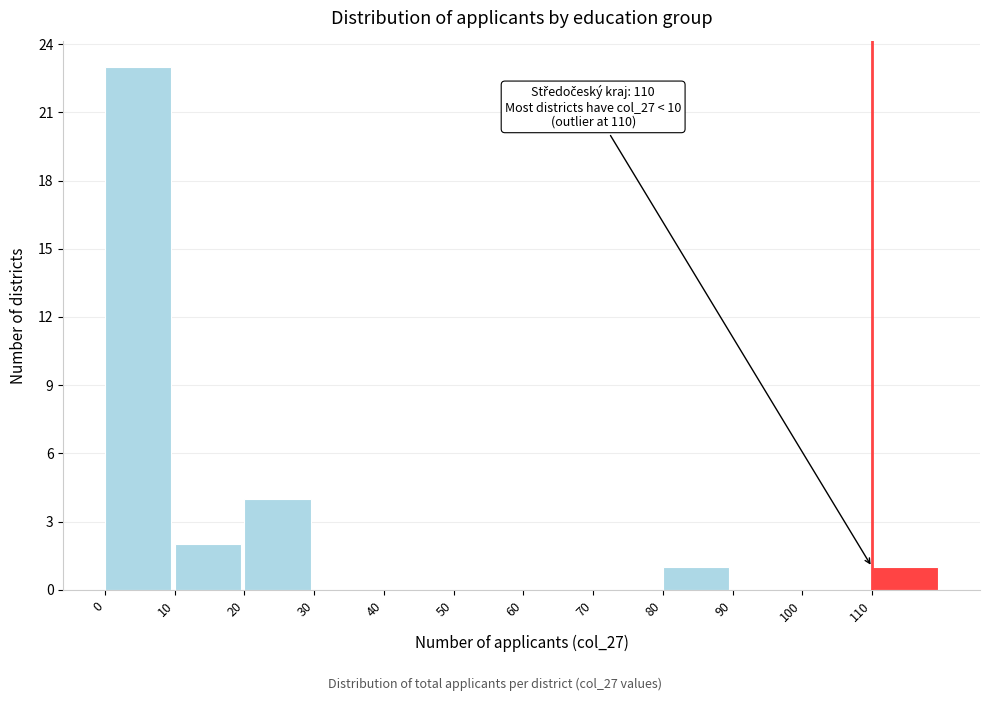

Which range on the x-axis has the tallest bar?

0 to 10